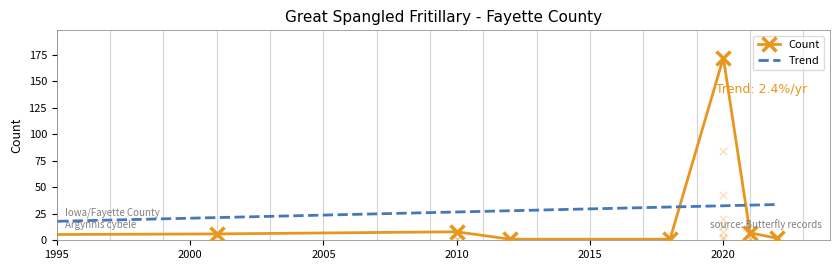

Which series has the largest Y range (max minus min)?

Count